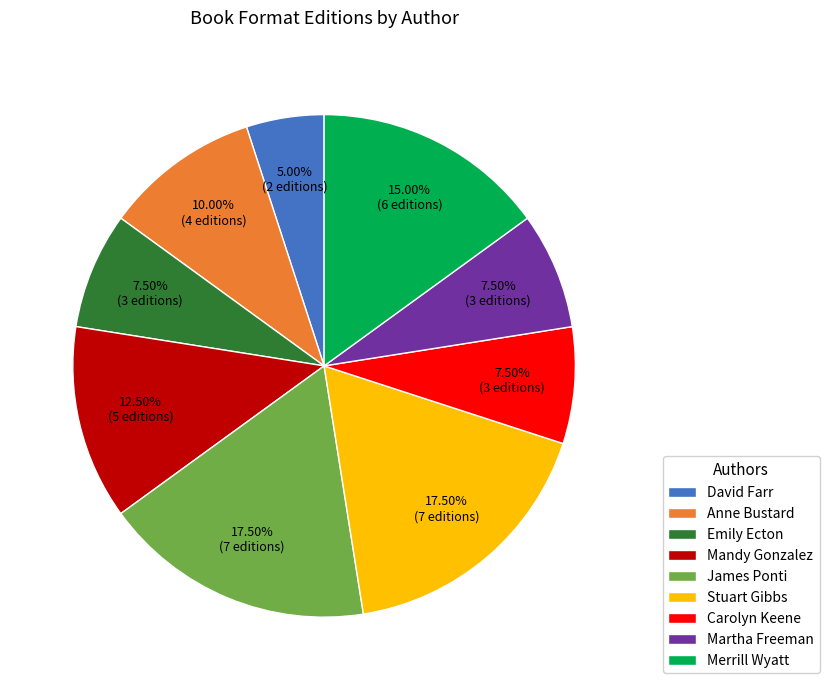

What is the smallest slice in the pie chart?

David Farr